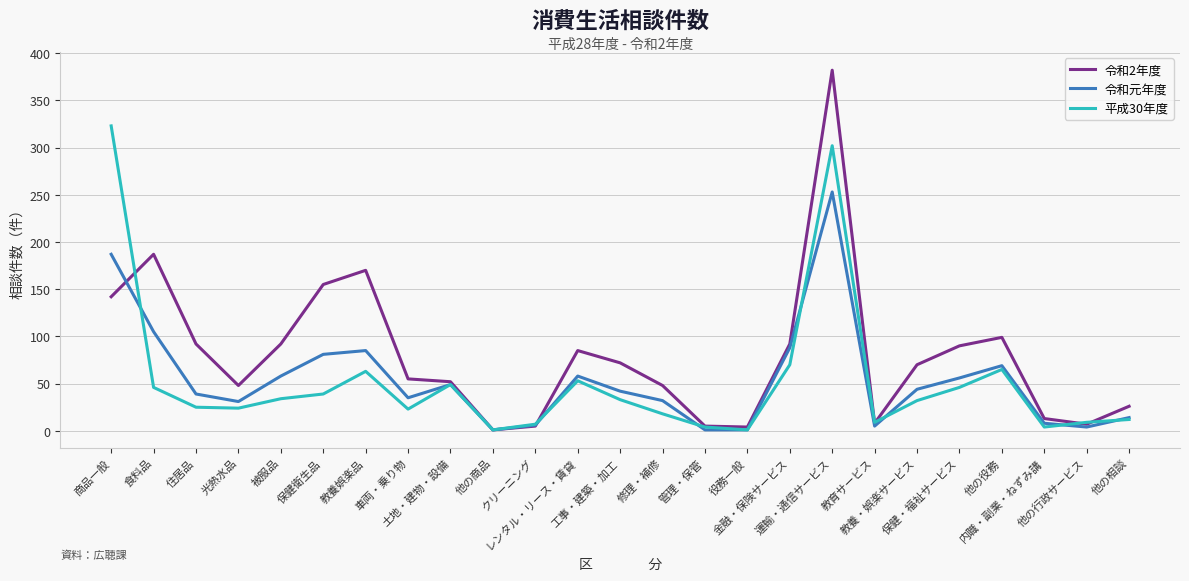

Does the chart display data point markers on the line(s)?

No